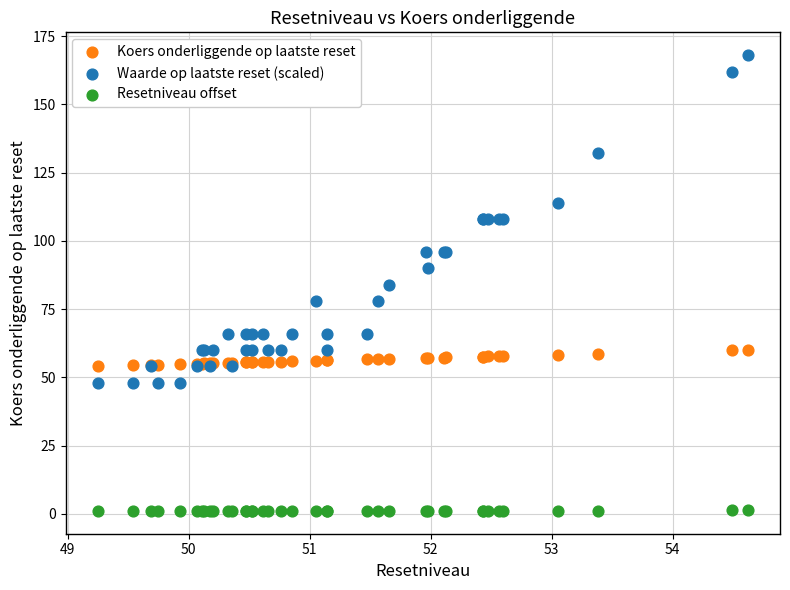

Which series contains the lowest Y value?

Resetniveau offset